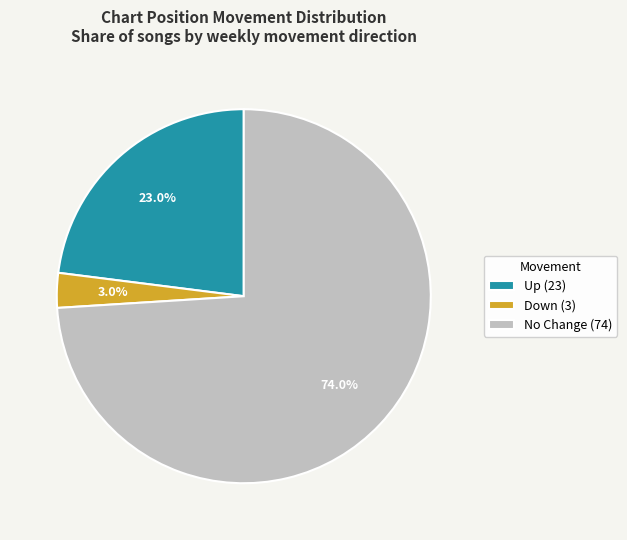

Which category has the smallest portion of the pie?

Down (3)